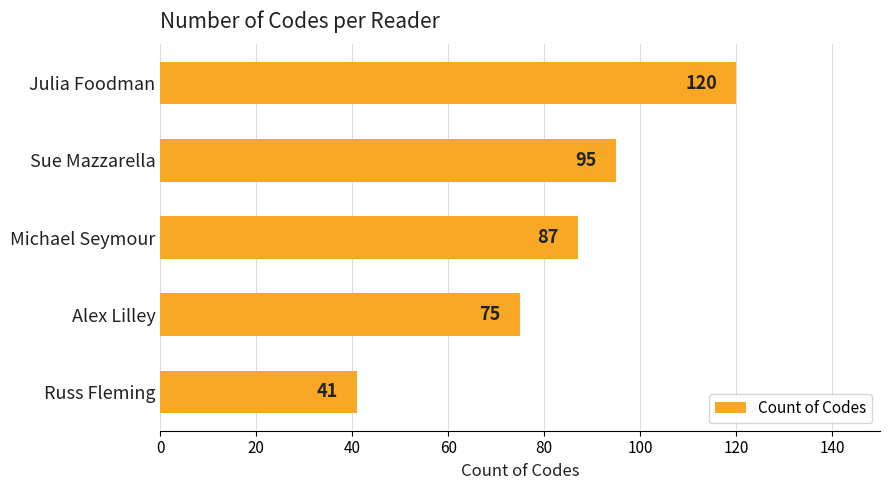

What is the difference between the second highest and second lowest values?

20